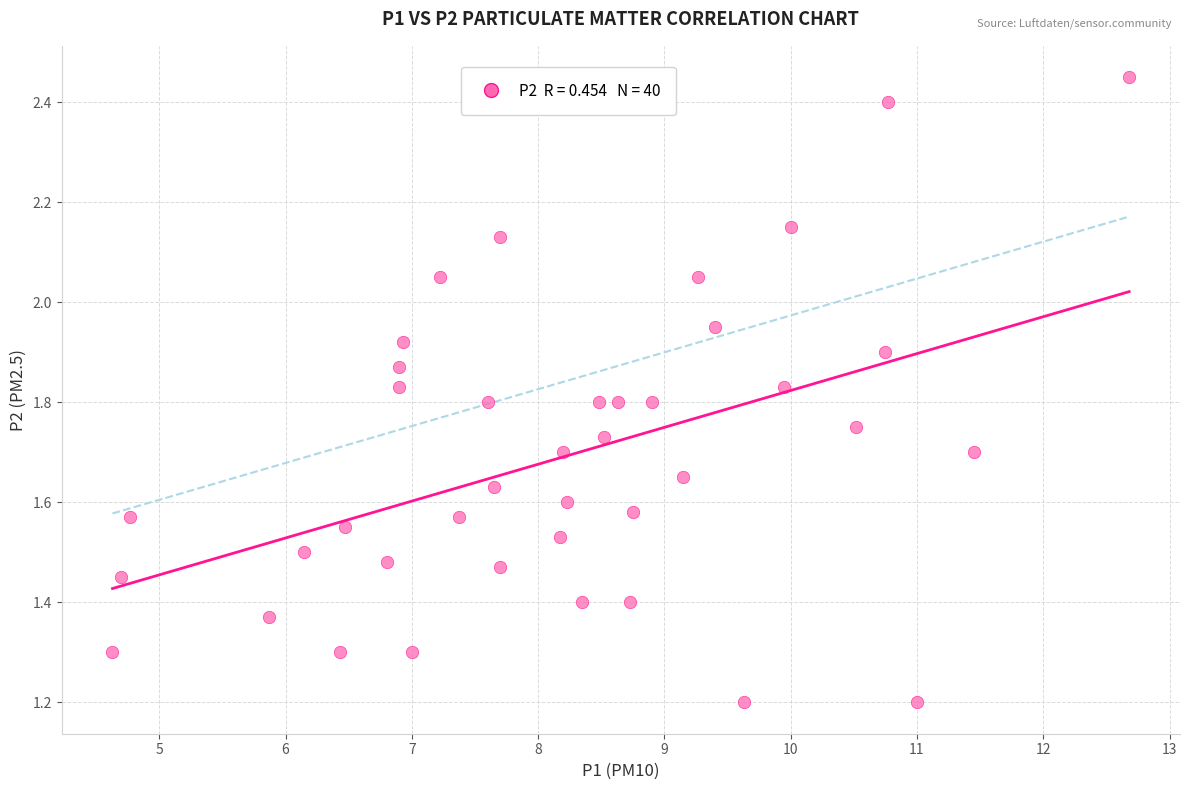

What is the range of Y values (max minus min)?

1.3